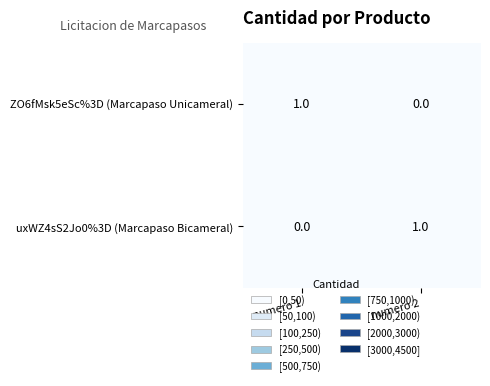

Where is uxWZ4sS2Jo0%3D (Marcapaso Bicameral) nearest to the value 0?

numero 1